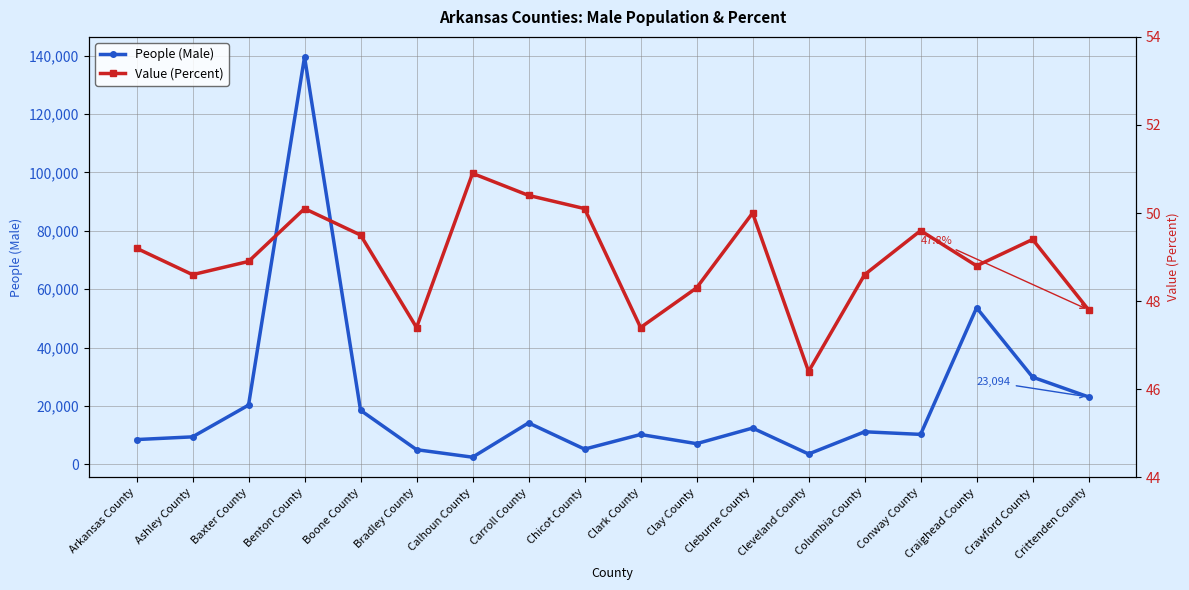

Reading right to left, list all the values displayed in this chart.

People (Male): Crittenden County=23094.0	Crawford County=29880.0	Craighead County=53655.0	Conway County=10264.0	Columbia County=11158.0	Cleveland County=3542.0	Cleburne County=12429.0	Clay County=7082.0	Clark County=10227.0	Chicot County=5211.0	Carroll County=14199.0	Calhoun County=2448.0	Bradley County=5026.0	Boone County=18521.0	Benton County=139609.0	Baxter County=20294.0	Ashley County=9416.0	Arkansas County=8491.0
Value (Percent): Crittenden County=47.8	Crawford County=49.4	Craighead County=48.8	Conway County=49.6	Columbia County=48.6	Cleveland County=46.4	Cleburne County=50.0	Clay County=48.3	Clark County=47.4	Chicot County=50.1	Carroll County=50.4	Calhoun County=50.9	Bradley County=47.4	Boone County=49.5	Benton County=50.1	Baxter County=48.9	Ashley County=48.6	Arkansas County=49.2